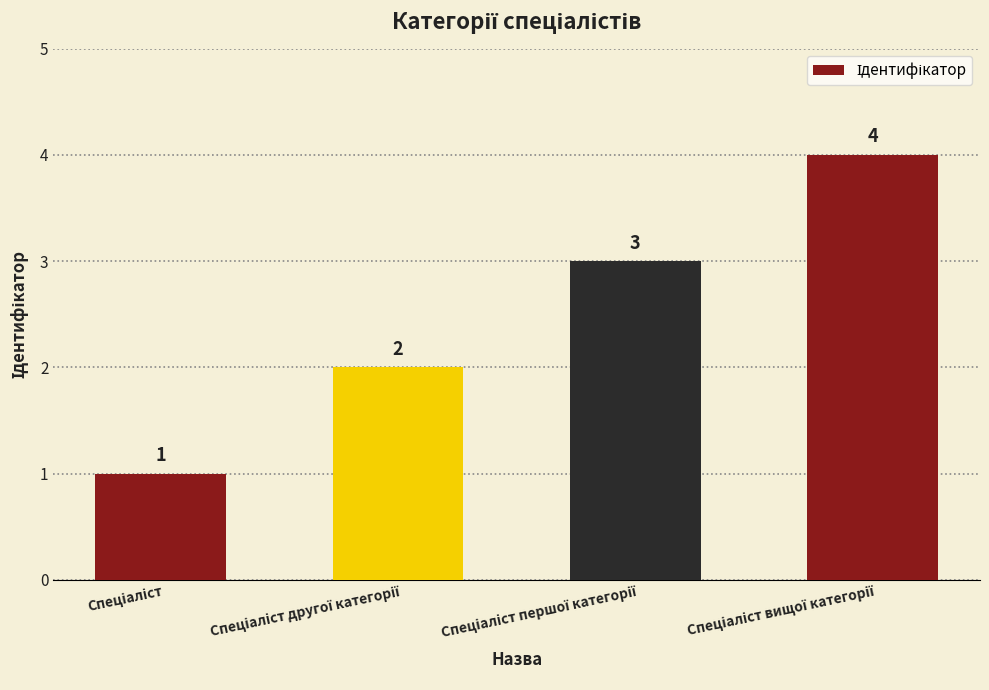

What is the smallest value displayed?

1